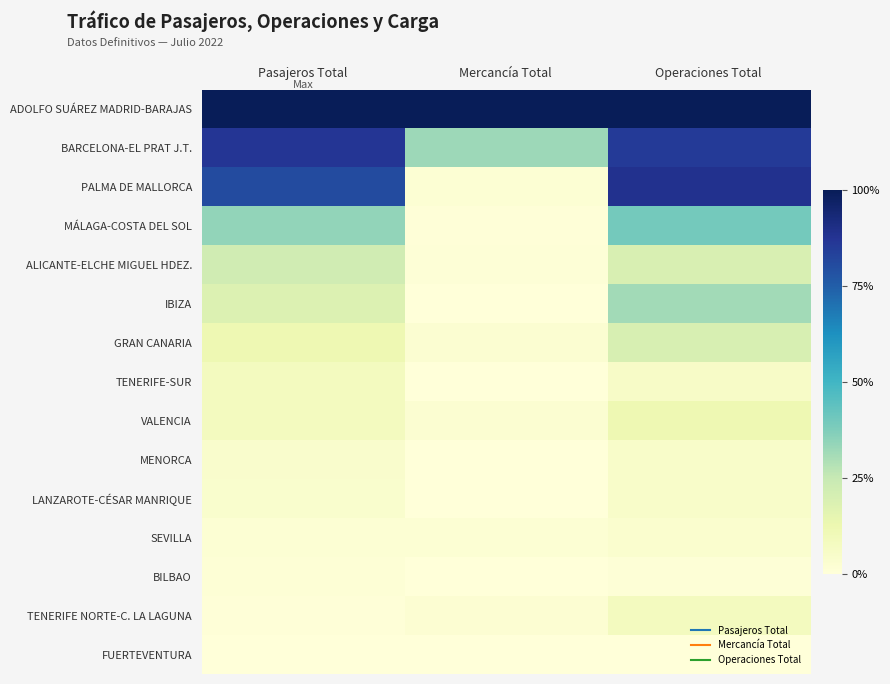

Reading left to right, transcribe all the data shown in this chart.

ADOLFO SUÁREZ MADRID-BARAJAS: Pasajeros Total=1.0	Mercancía Total=1.0	Operaciones Total=1.0
BARCELONA-EL PRAT J.T.: Pasajeros Total=0.9	Mercancía Total=0.3	Operaciones Total=0.9
PALMA DE MALLORCA: Pasajeros Total=0.8	Mercancía Total=0.0	Operaciones Total=0.9
MÁLAGA-COSTA DEL SOL: Pasajeros Total=0.3	Mercancía Total=0.0	Operaciones Total=0.4
ALICANTE-ELCHE MIGUEL HDEZ.: Pasajeros Total=0.2	Mercancía Total=0.0	Operaciones Total=0.2
IBIZA: Pasajeros Total=0.2	Mercancía Total=0.0	Operaciones Total=0.3
GRAN CANARIA: Pasajeros Total=0.1	Mercancía Total=0.0	Operaciones Total=0.2
TENERIFE-SUR: Pasajeros Total=0.1	Mercancía Total=0.0	Operaciones Total=0.1
VALENCIA: Pasajeros Total=0.1	Mercancía Total=0.0	Operaciones Total=0.1
MENORCA: Pasajeros Total=0.0	Mercancía Total=0.0	Operaciones Total=0.0
LANZAROTE-CÉSAR MANRIQUE: Pasajeros Total=0.0	Mercancía Total=0.0	Operaciones Total=0.0
SEVILLA: Pasajeros Total=0.0	Mercancía Total=0.0	Operaciones Total=0.0
BILBAO: Pasajeros Total=0.0	Mercancía Total=0.0	Operaciones Total=0.0
TENERIFE NORTE-C. LA LAGUNA: Pasajeros Total=0.0	Mercancía Total=0.0	Operaciones Total=0.1
FUERTEVENTURA: Pasajeros Total=0.0	Mercancía Total=0.0	Operaciones Total=0.0